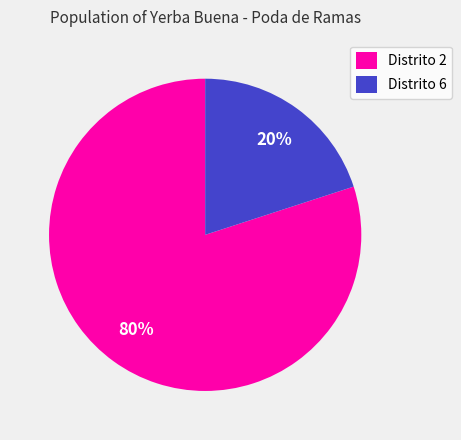

How many slices are in this pie chart?

2